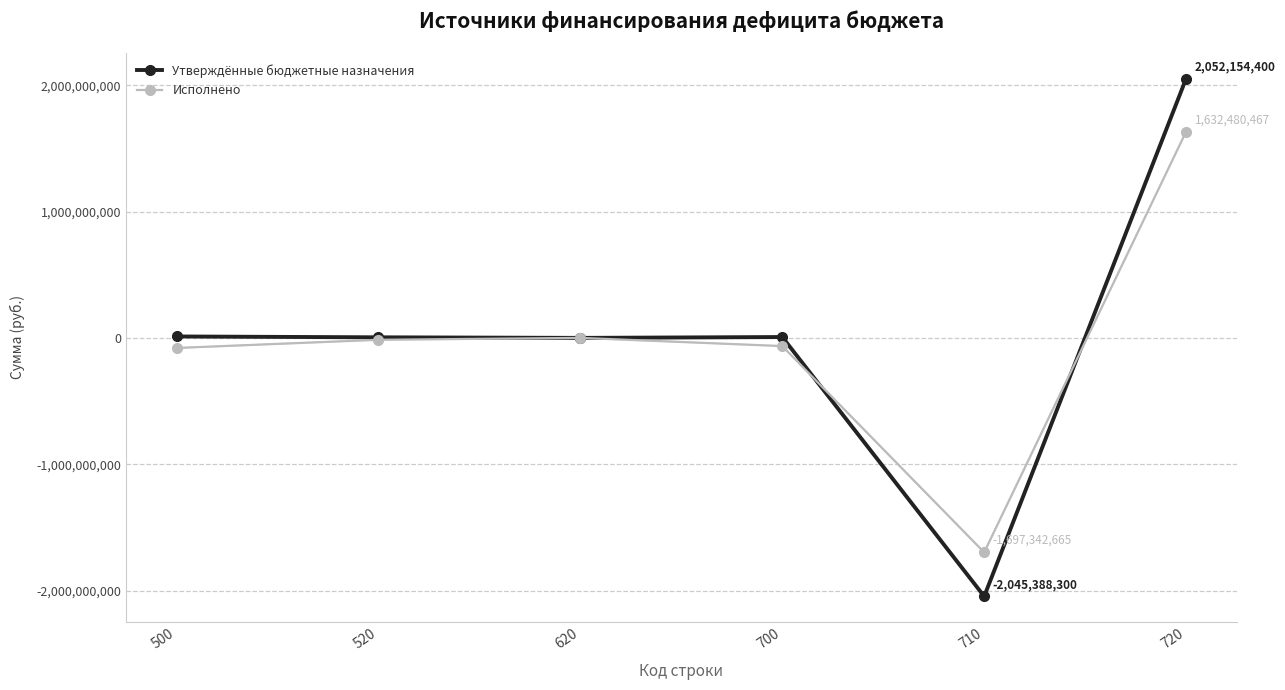

Does the chart display data point markers on the line(s)?

Yes